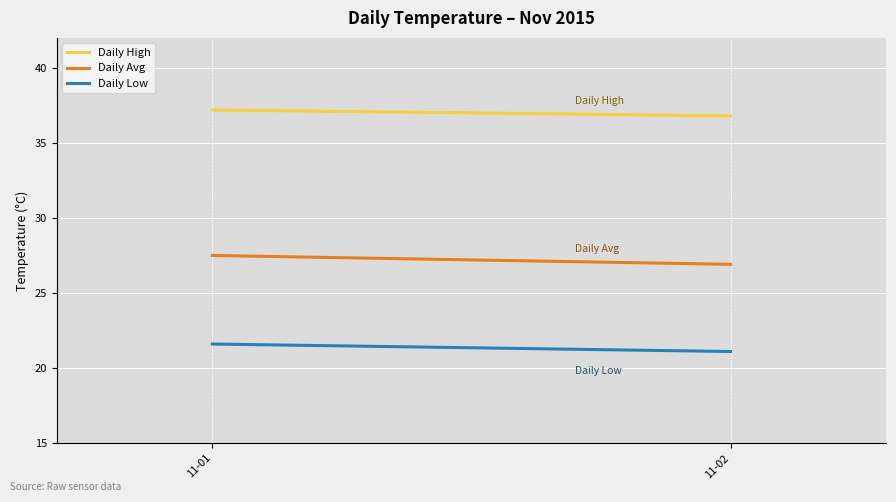

What is the difference between the maximum and minimum values in the Daily Low series?

0.5